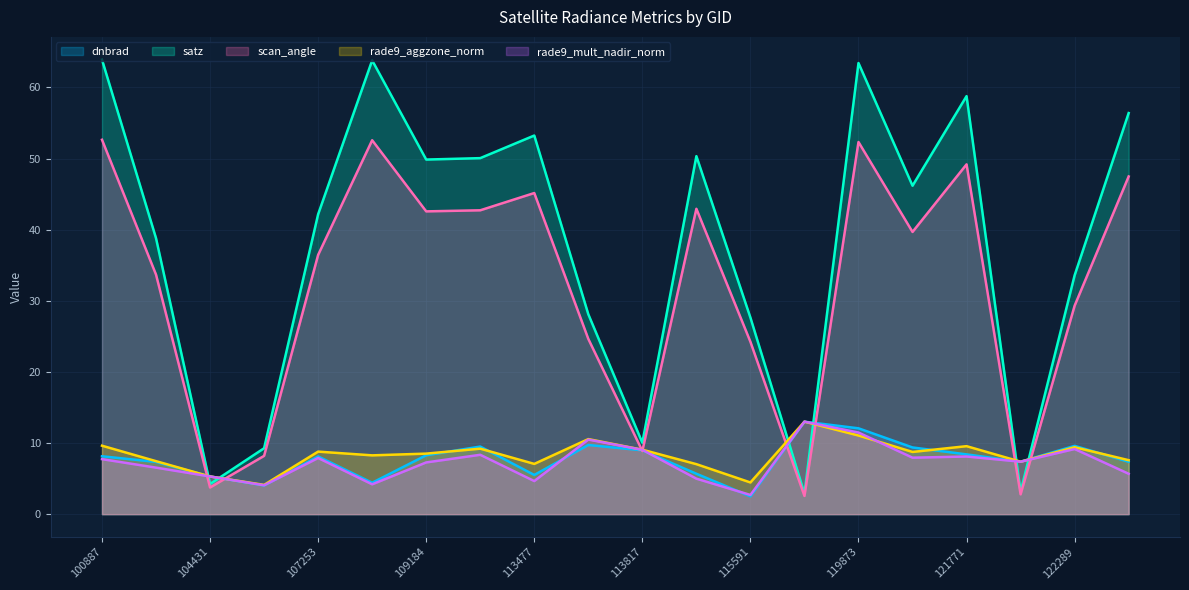

At which label does scan_angle reach its minimum?

119351